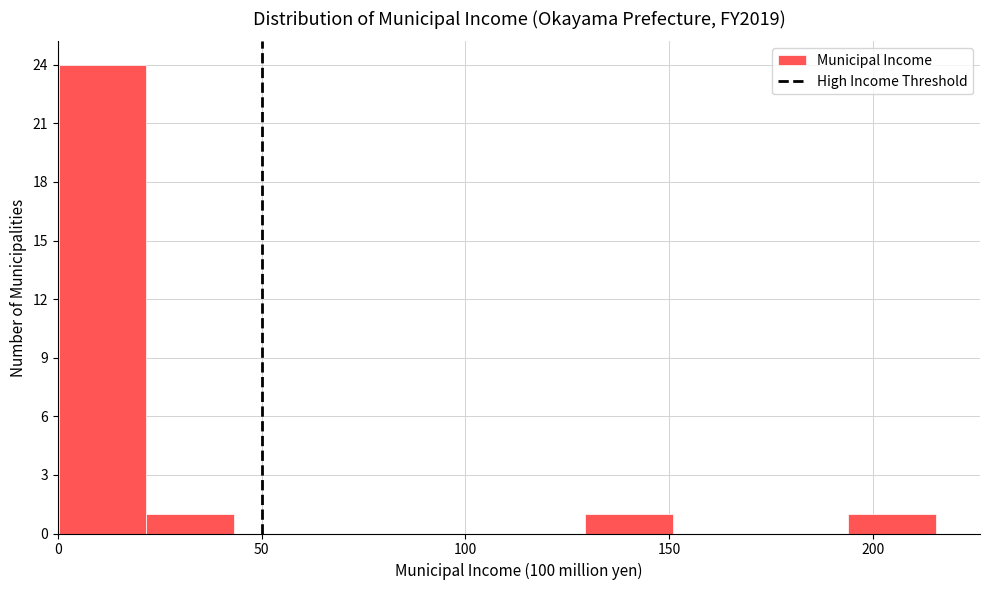

What is the height of the bar covering 195 to 215 on the x-axis? Neither the bar edges nor the heights are printed on the chart, so give them approximately, as read against the axes.

1